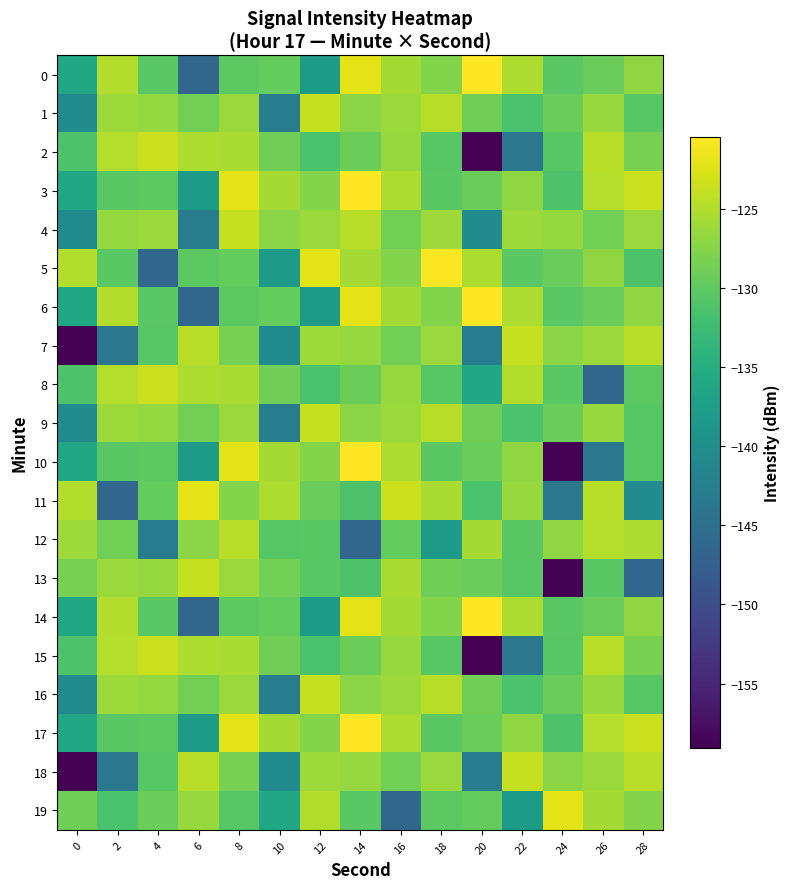

Which has a higher value, 20 or 18?

20